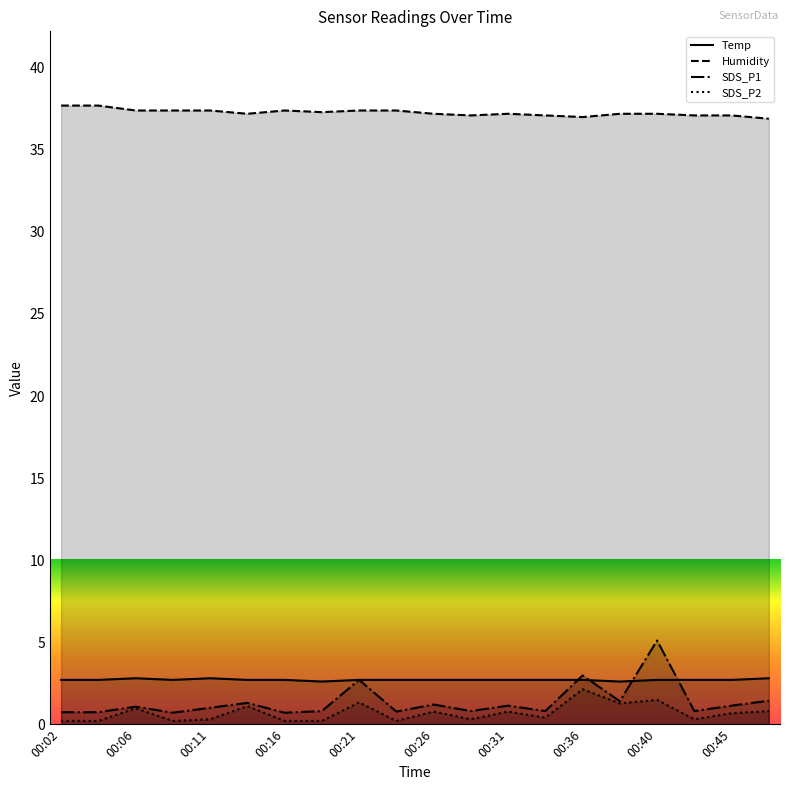

True or false: SDS_P2 and Humidity intersect in this chart.

False